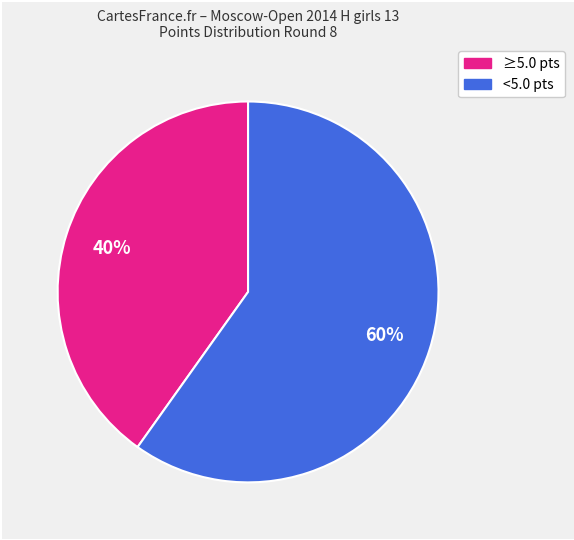

To the nearest percent, what is the average slice percentage?

50%